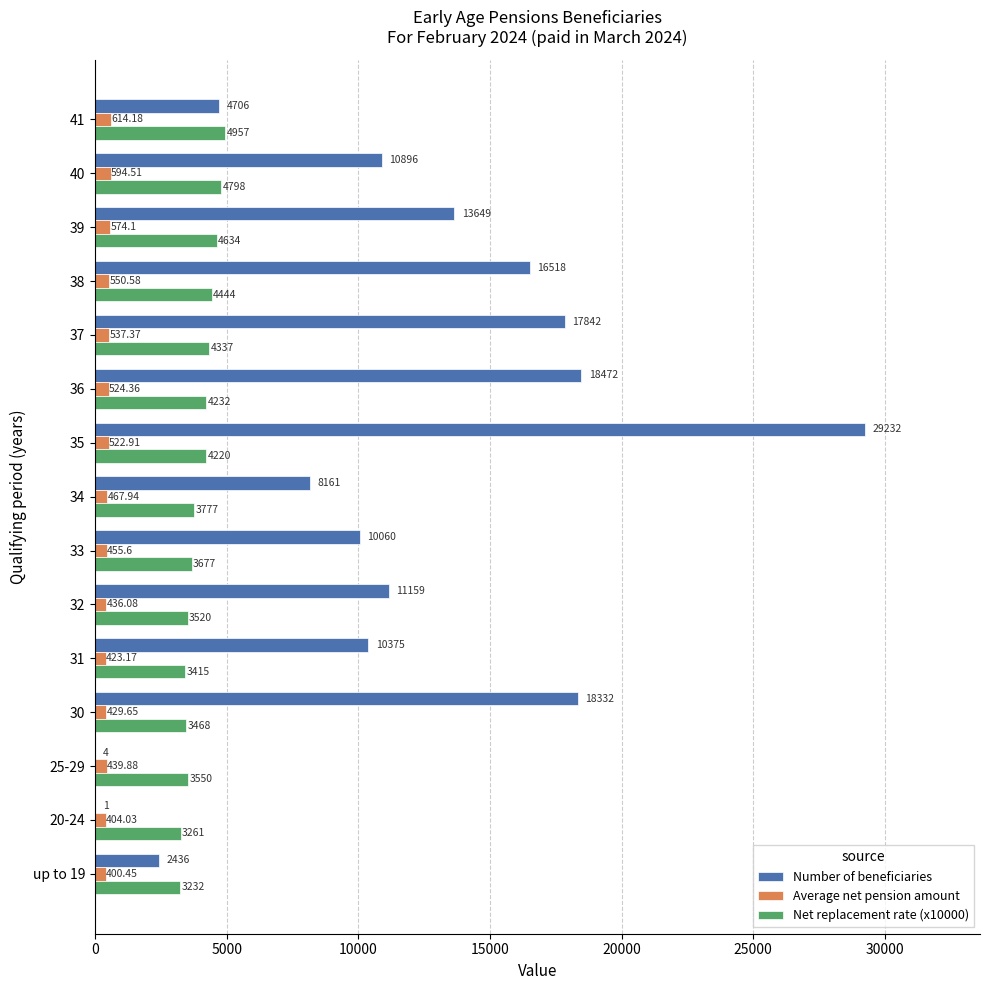

What is the sum of the Number of beneficiaries values at up to 19 and 35?

31668.0